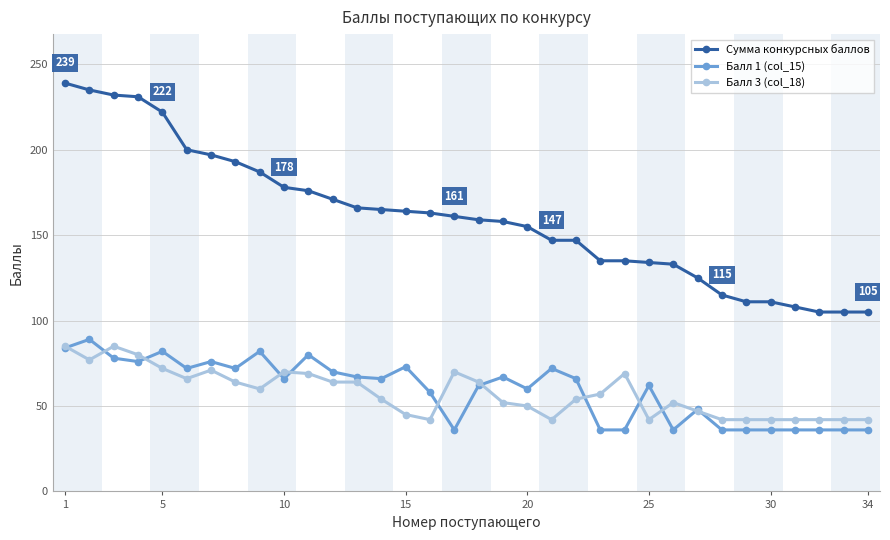

What is the maximum value for Балл 3 (col_18)?

85